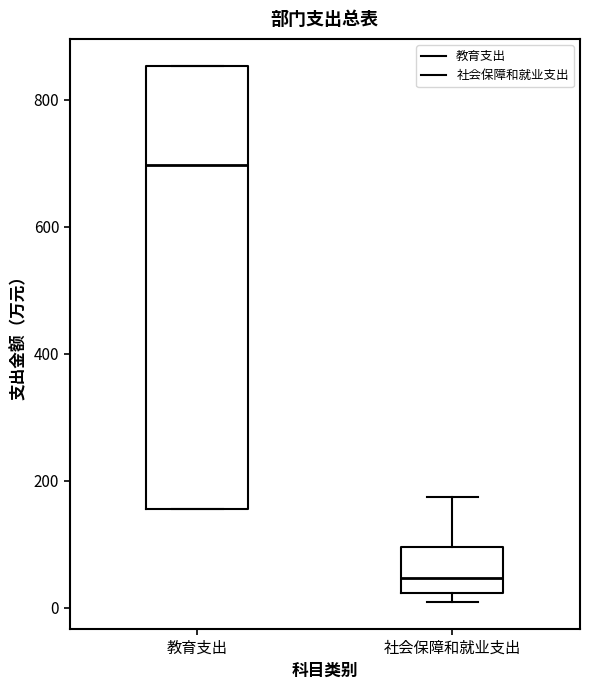

Reading left to right, read every box against the y-axis: the position of its median line, the range the box covers, and the ends of its whiskers. The values are not printed on the chart, so give them approximately, as read against the axis.

教育支出: median 700, box 160 to 860, whiskers 160 to 860
社会保障和就业支出: median 40, box 20 to 100, whiskers 0 to 180